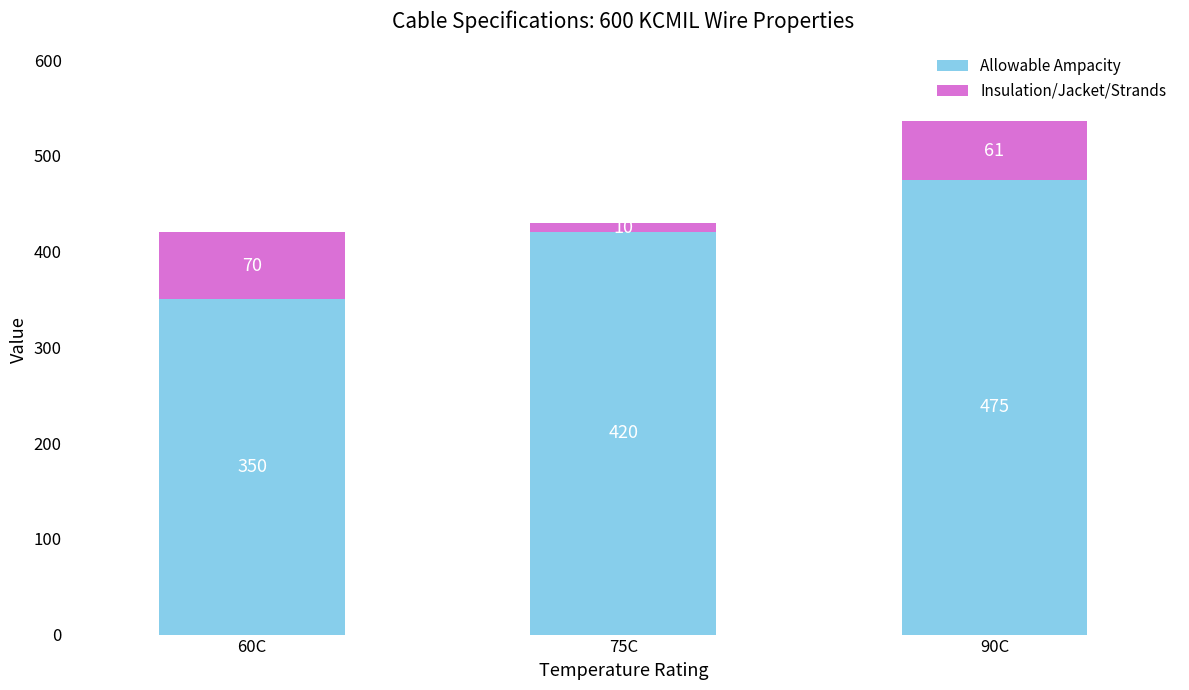

What is the difference between the maximum and minimum values in the Allowable Ampacity series?

125